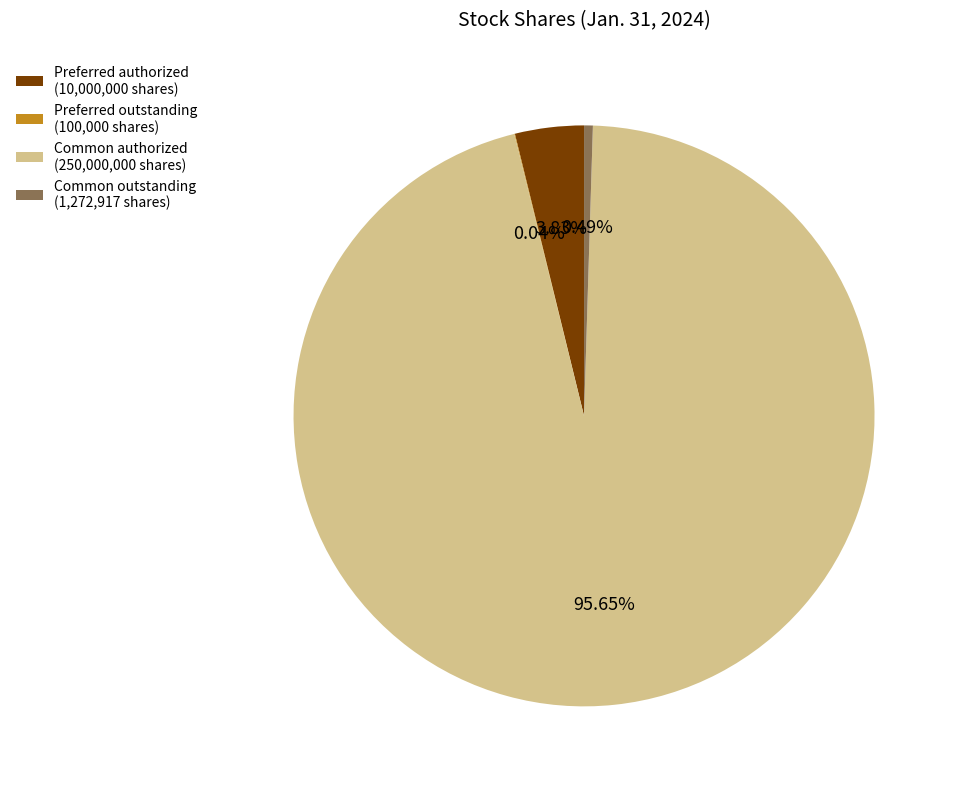

Approximately how many times larger is the value at Common authorized (250,000,000 shares) compared to Common outstanding (1,272,917 shares)?

196.4